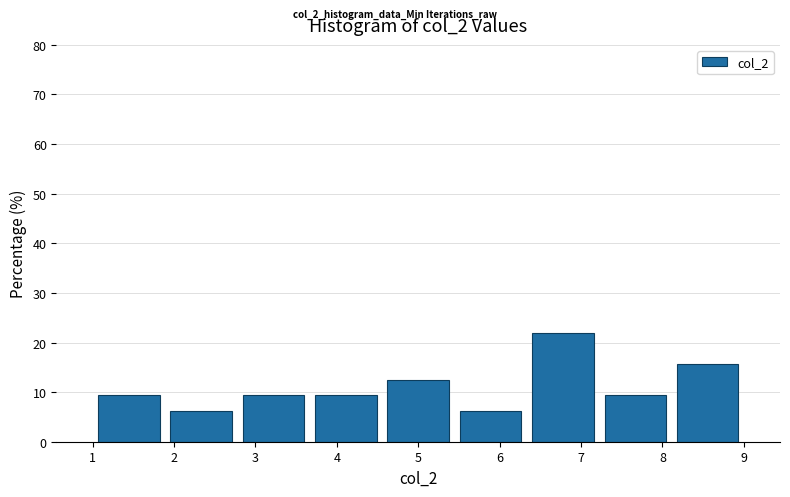

Reading left to right, list every bar in this chart as the range it spans on the x-axis followed by its height. Neither the bar edges nor the heights are printed on the chart, so give them approximately, as read against the axes.

1.0 to 1.9: 9
1.9 to 2.8: 6
2.8 to 3.7: 9
3.7 to 4.6: 9
4.6 to 5.4: 13
5.4 to 6.3: 6
6.3 to 7.2: 22
7.2 to 8.1: 9
8.1 to 9.0: 16